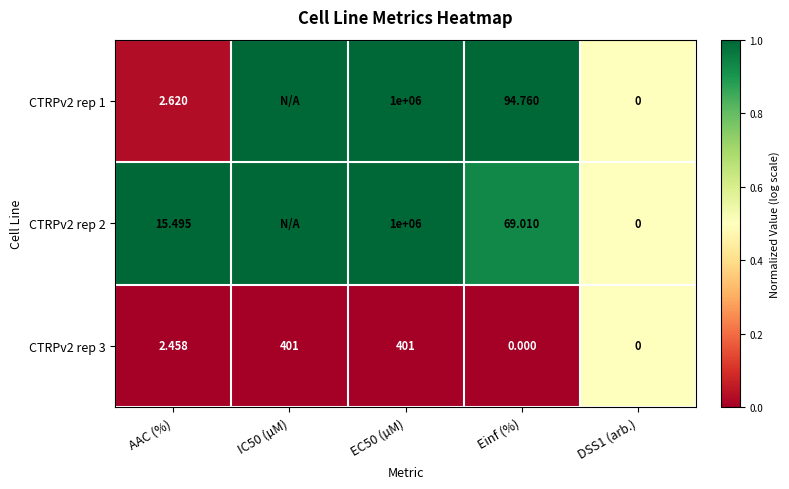

Is it true that CTRPv2 rep 2 equals 1.4 at AAC (%)?

False